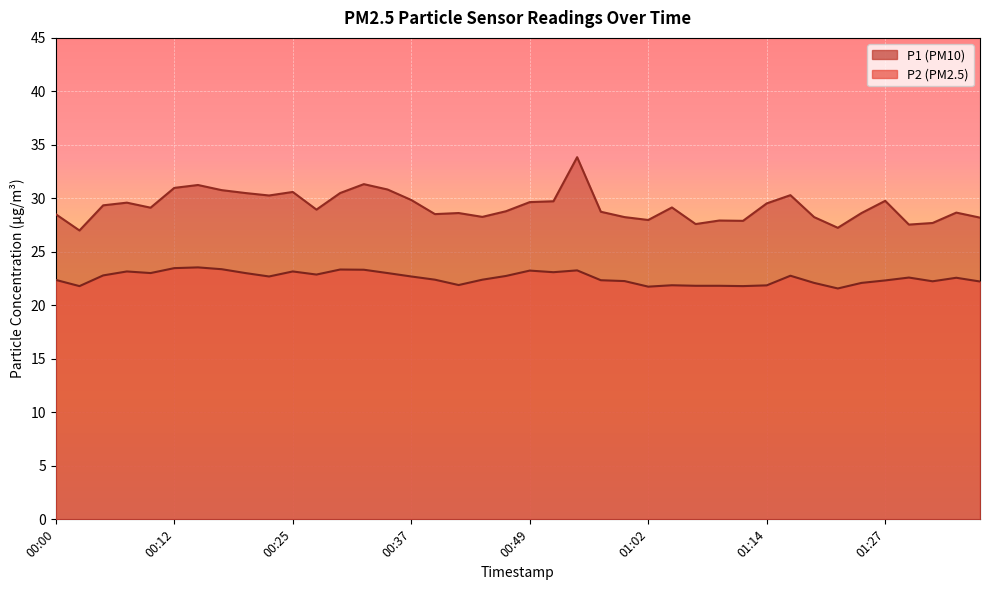

At which category does the chart reach its peak across all series?

00:54